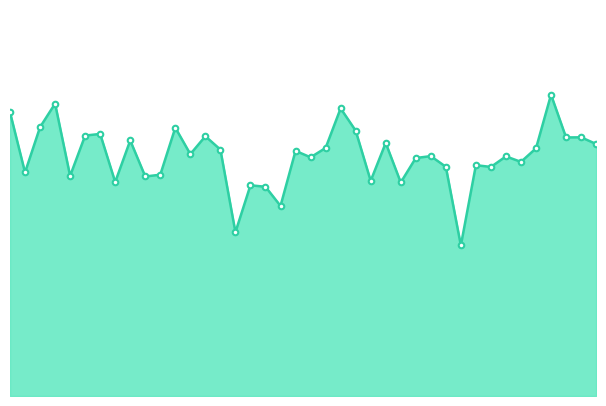

Does the chart have visible grid lines?

No